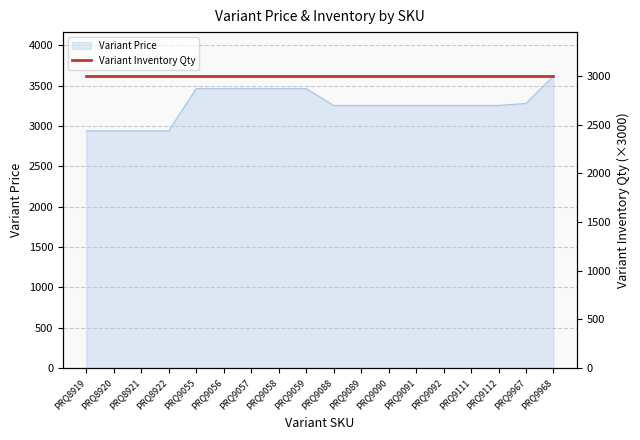

What is the greatest value displayed?

3620.4